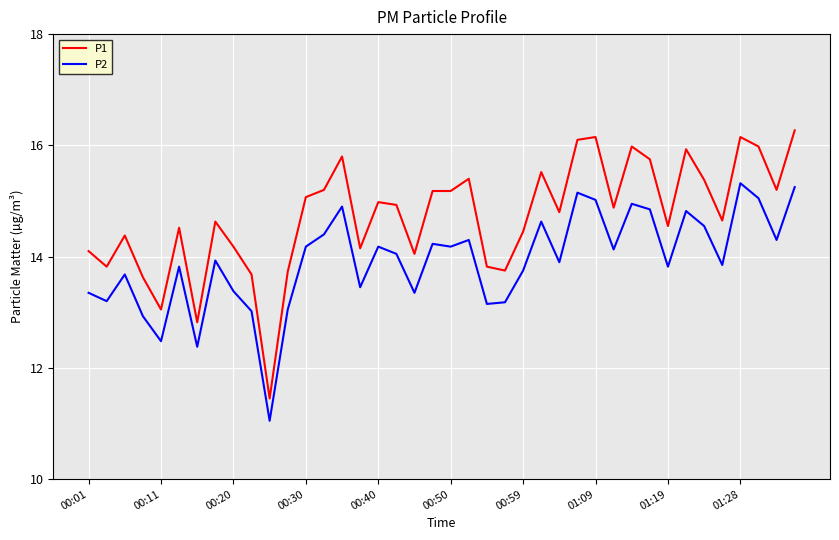

True or false: P1 and P2 intersect in this chart.

False